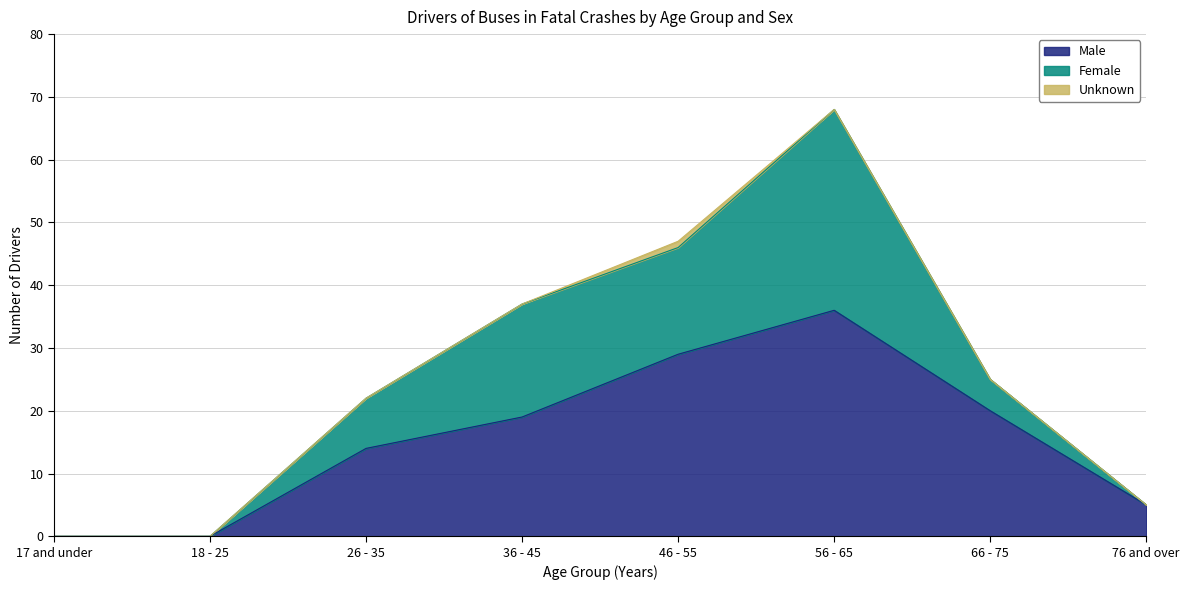

Reading right to left, transcribe all the data shown in this chart.

Male: 5	20	36	29	19	14	0	0
Female: 0	5	32	17	18	8	0	0
Unknown: 0	0	0	1	0	0	0	0